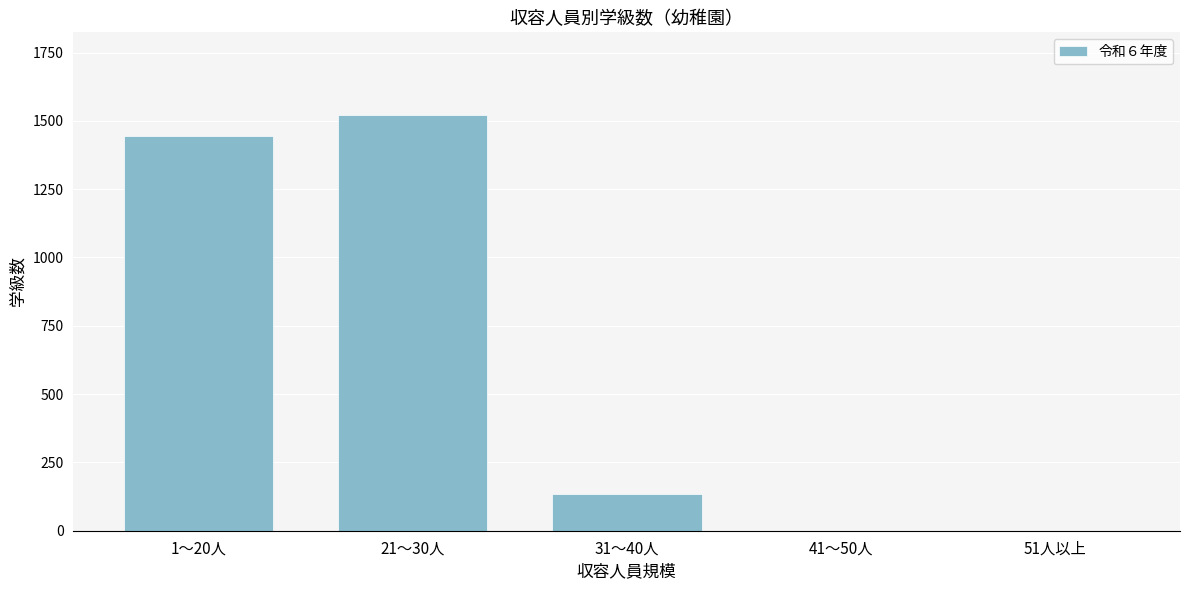

Reading right to left, extract all data points from this chart.

51人以上=0	41～50人=0	31～40人=133	21～30人=1520	1～20人=1446